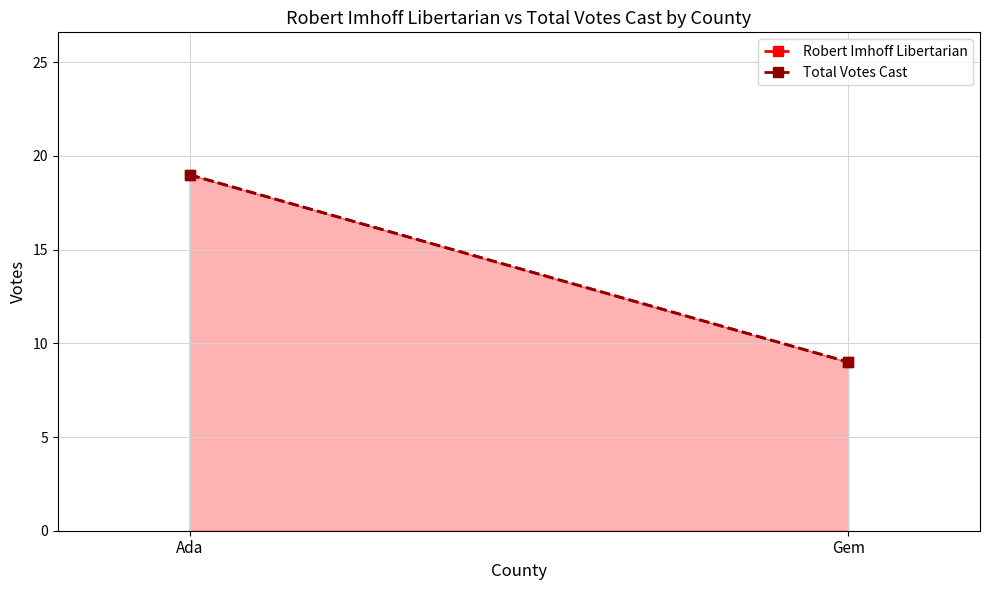

What is the maximum value shown in the chart?

19